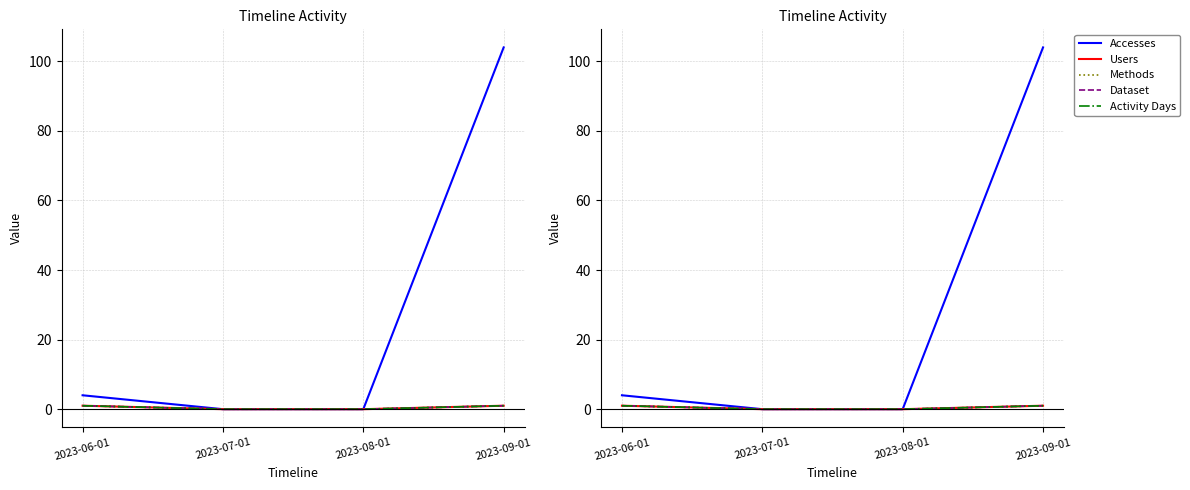

The Users series shows 2 at 2023-06-01. True or false?

False